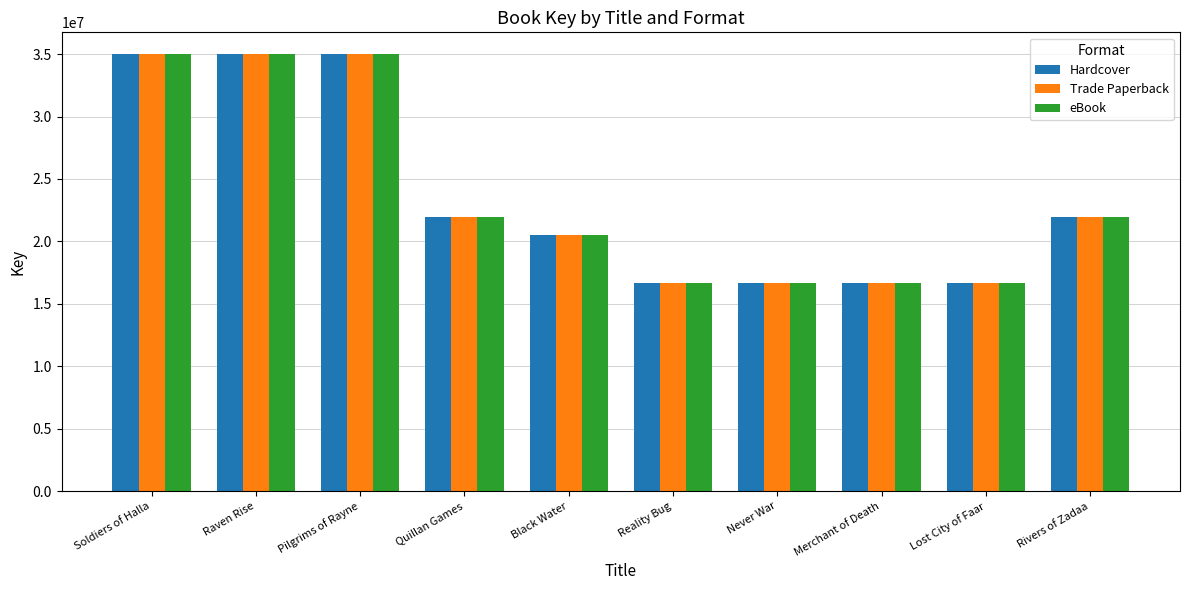

How many values in the Hardcover series are below 21987677?

5